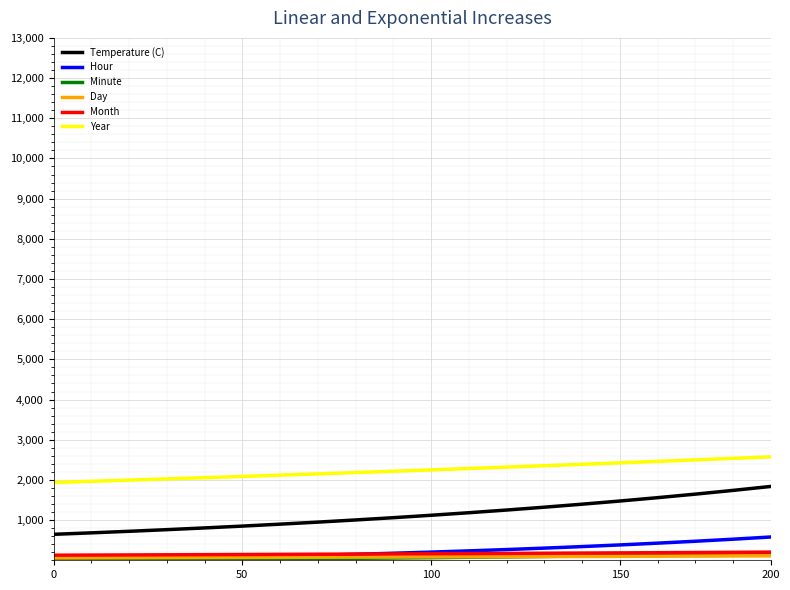

How many distinct data groups are displayed?

6